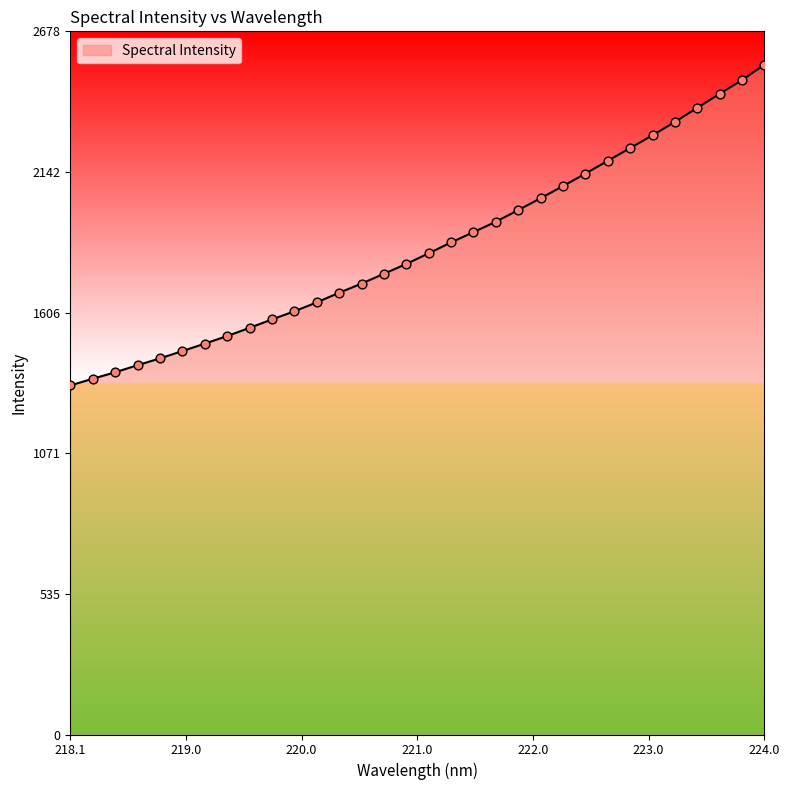

What is the maximum value shown in the chart?

2550.5